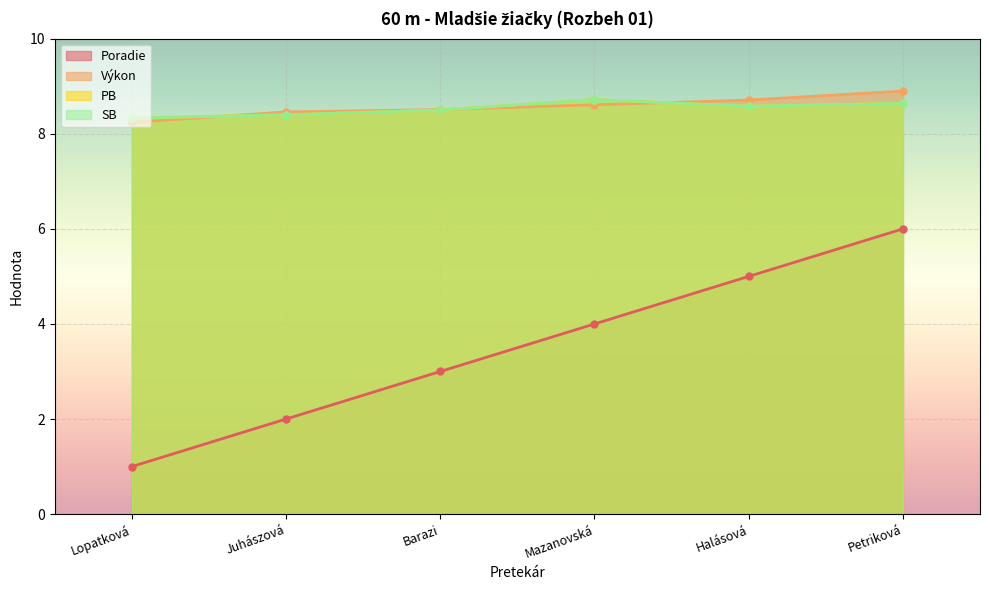

What position from the left is Mazanovská?

4